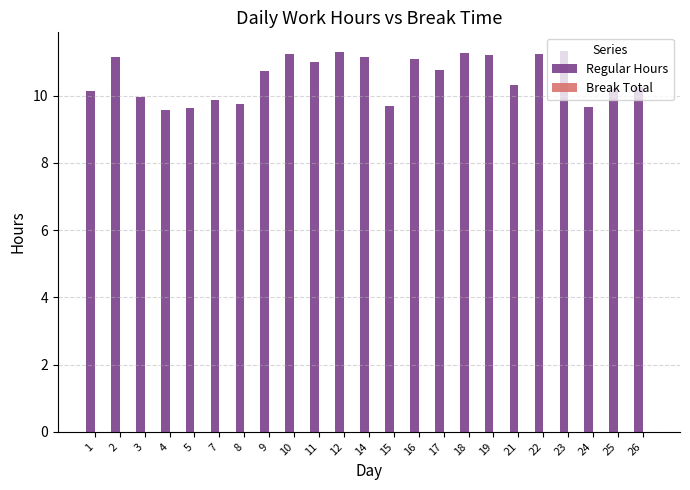

Is it true that the value at 23 is 11.3?

True